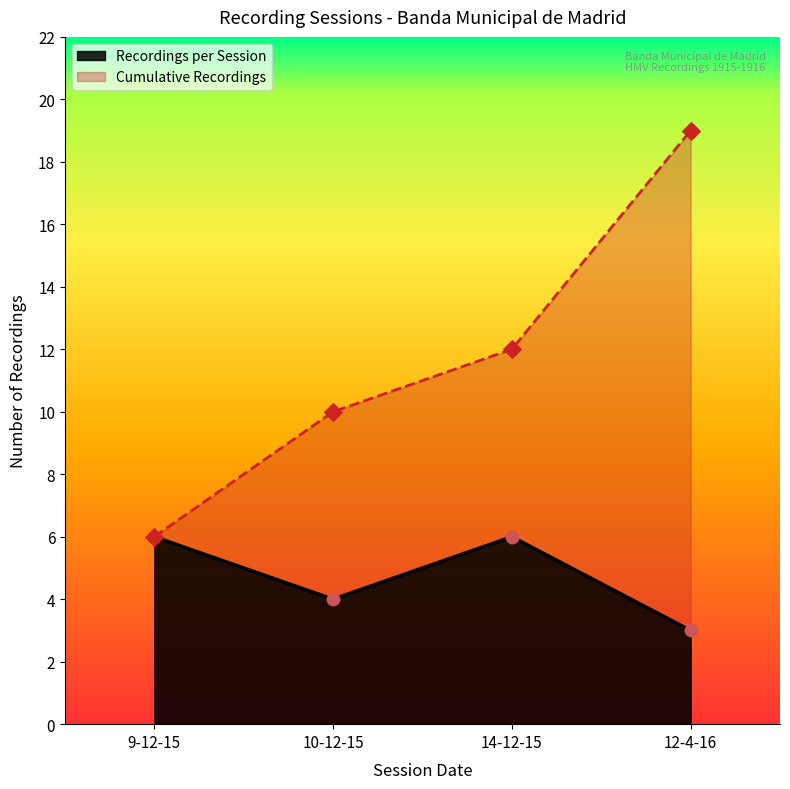

What is the change in value from 10-12-15 to 12-4-16?

-1